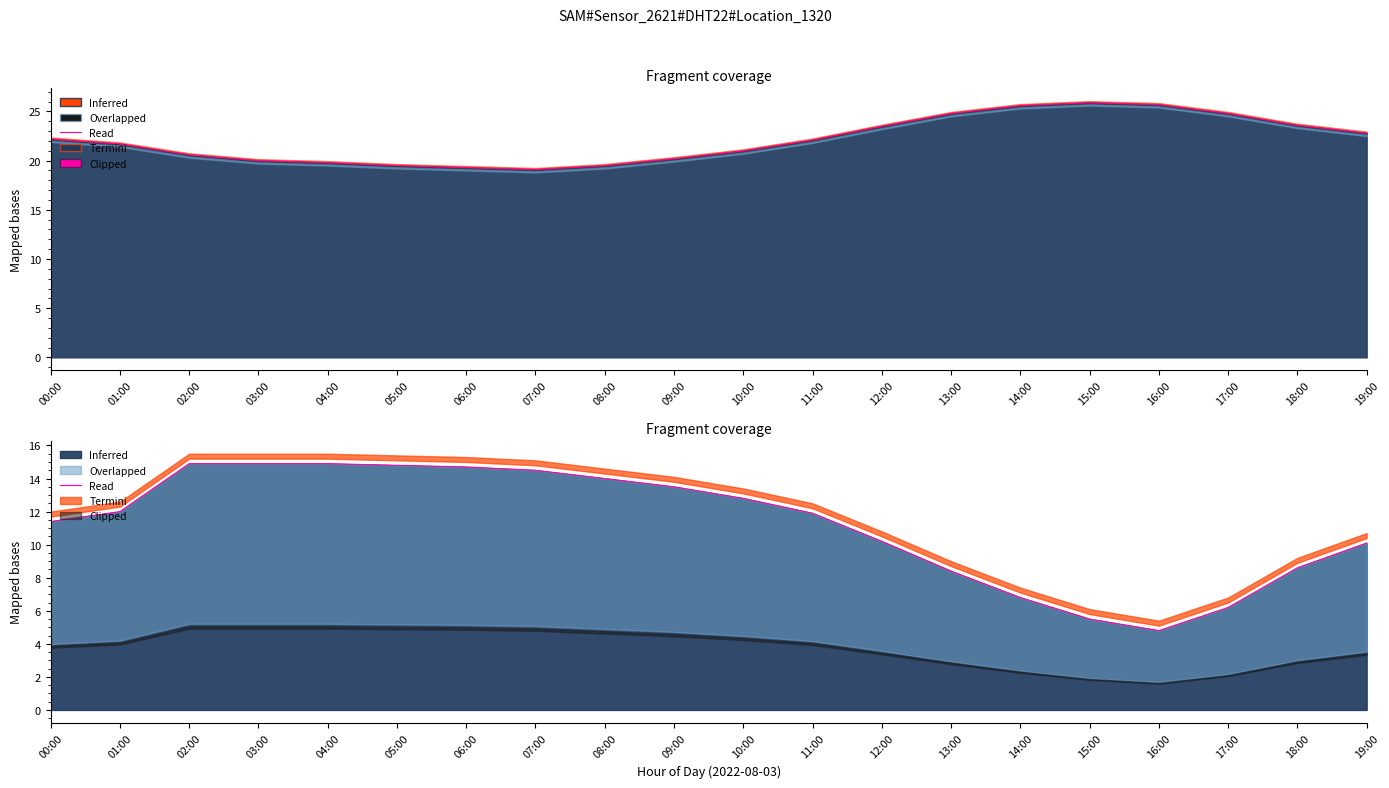

The value at 10:00 is 12.8. True or false?

True